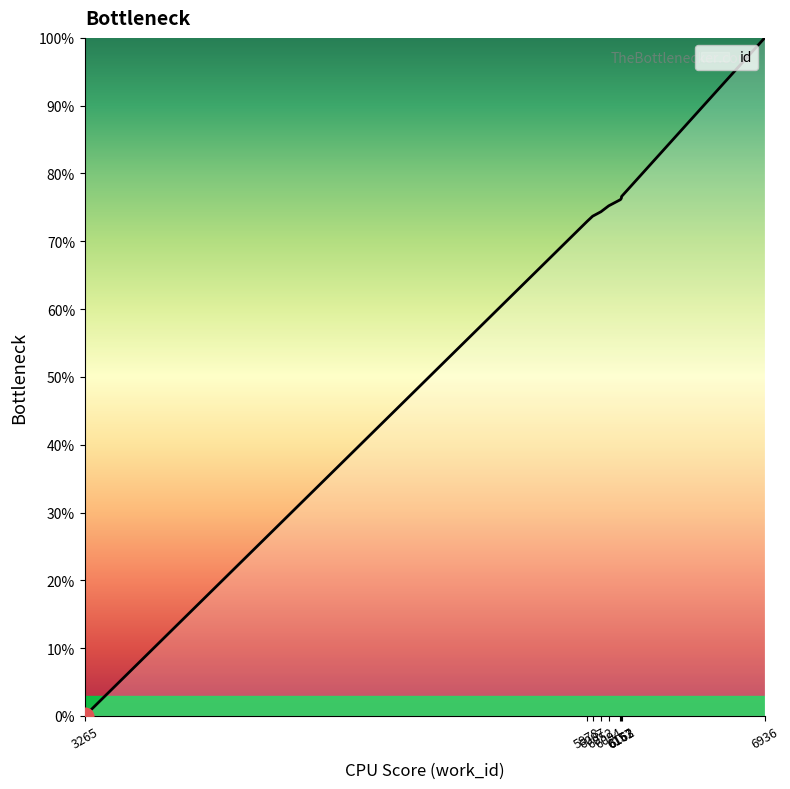

At which category does the chart reach its minimum across all series?

3265